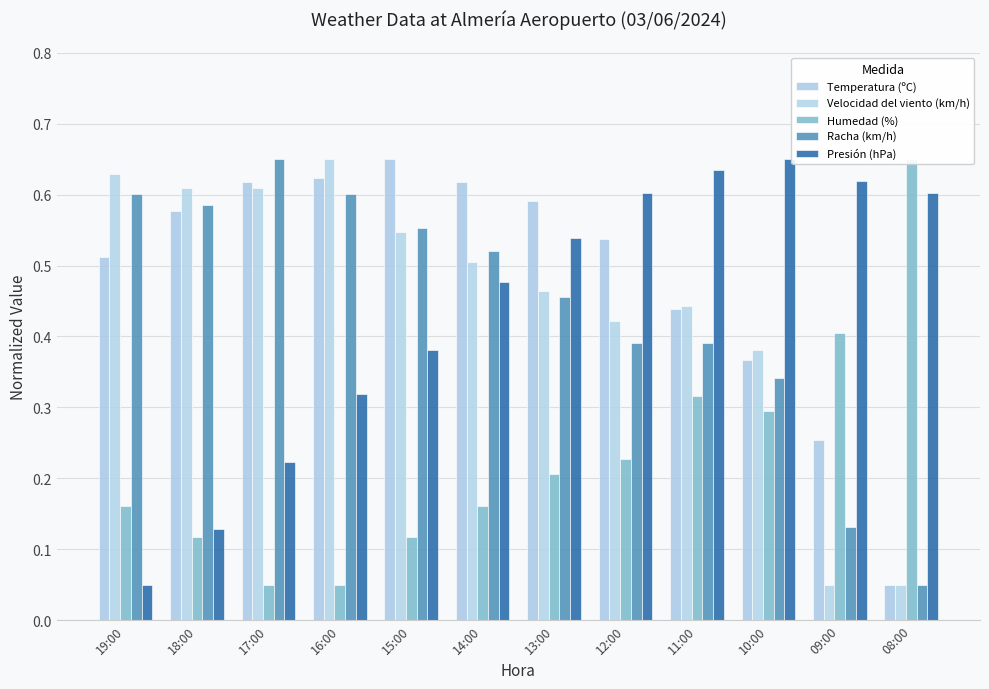

Count the number of categories in the chart.

12